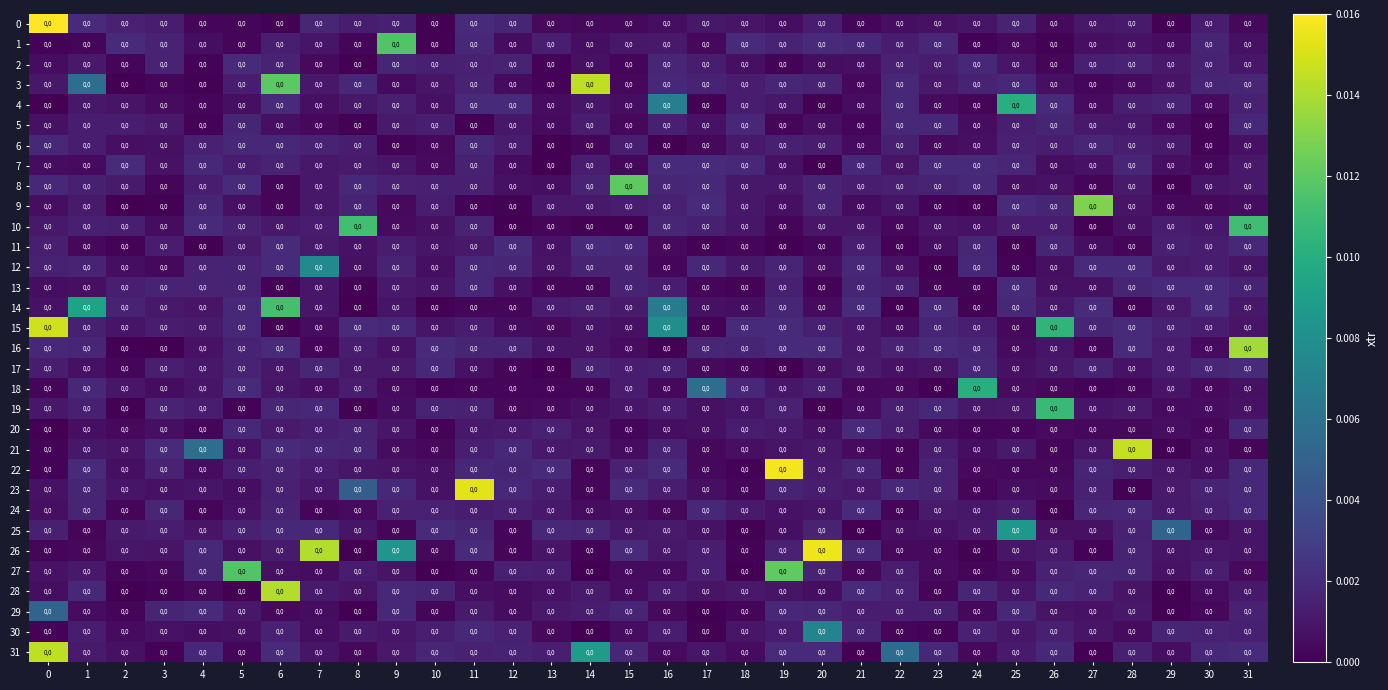

The 5 series shows 0.0 at 15. True or false?

True